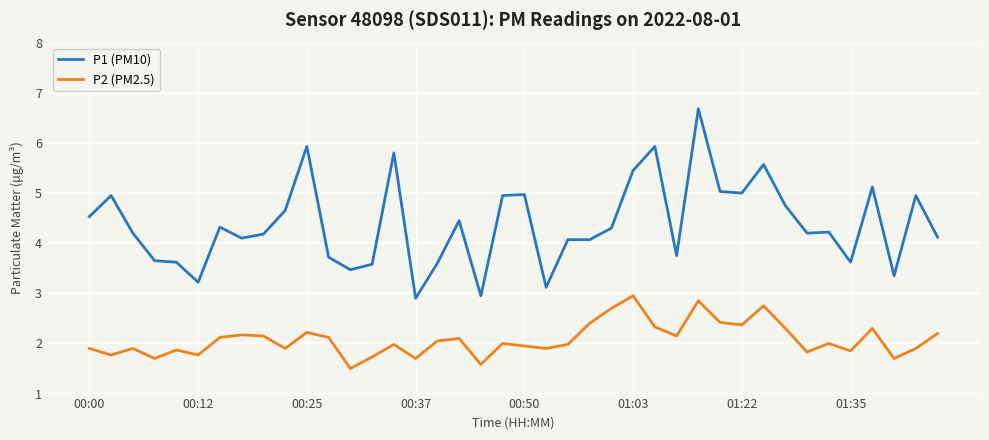

Which series has the largest range (max minus min)?

P1 (PM10)